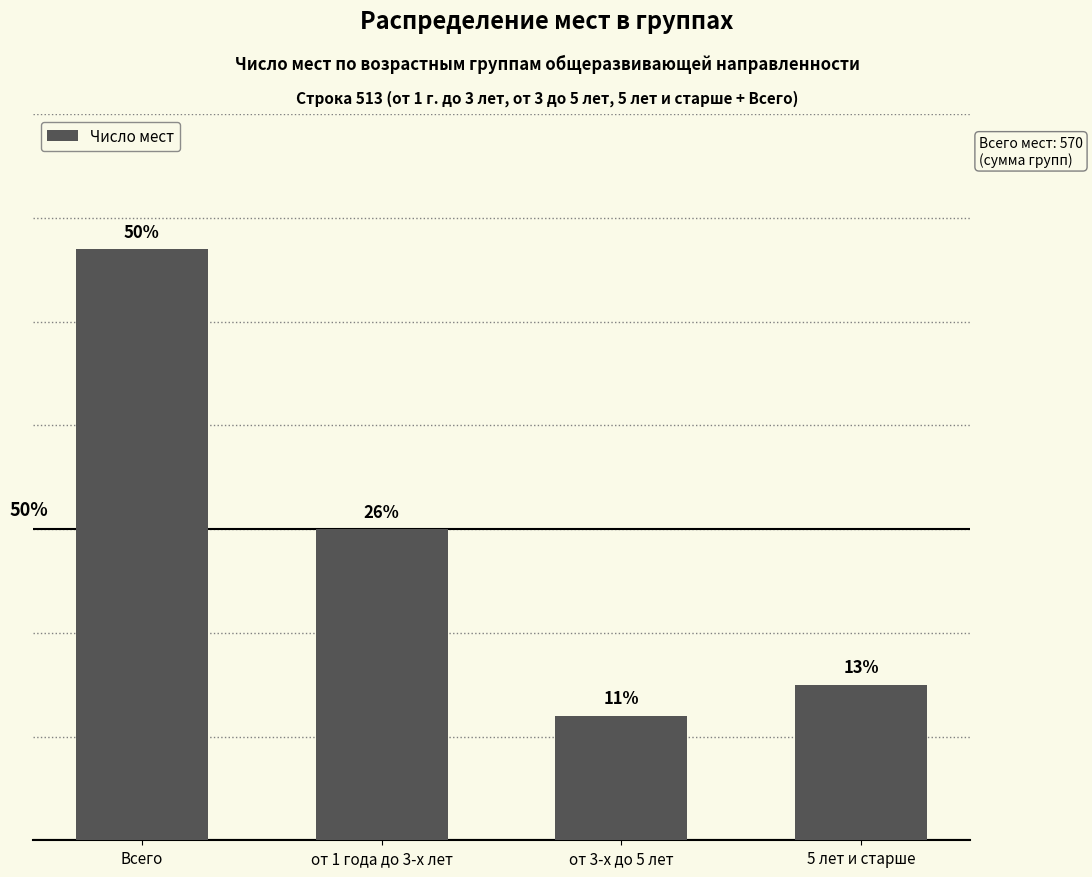

What is the label of the 4th bar from the left?

5 лет и старше